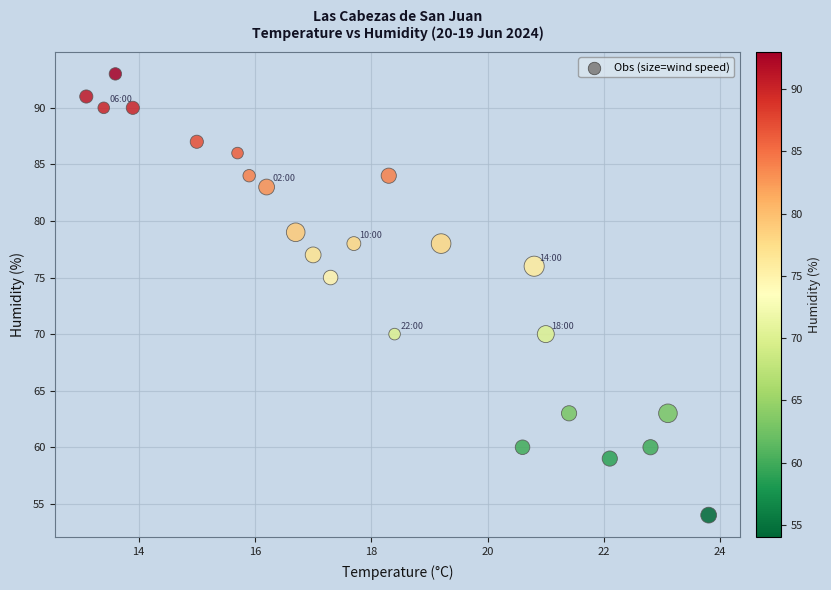

What Y value in the scatter plot is closest to 73?

75